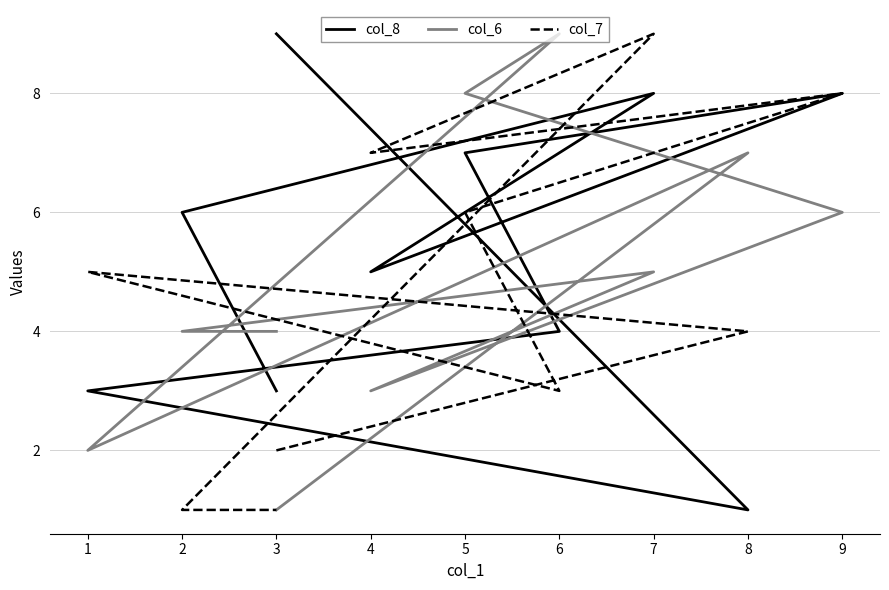

What is the maximum value for col_6?

9